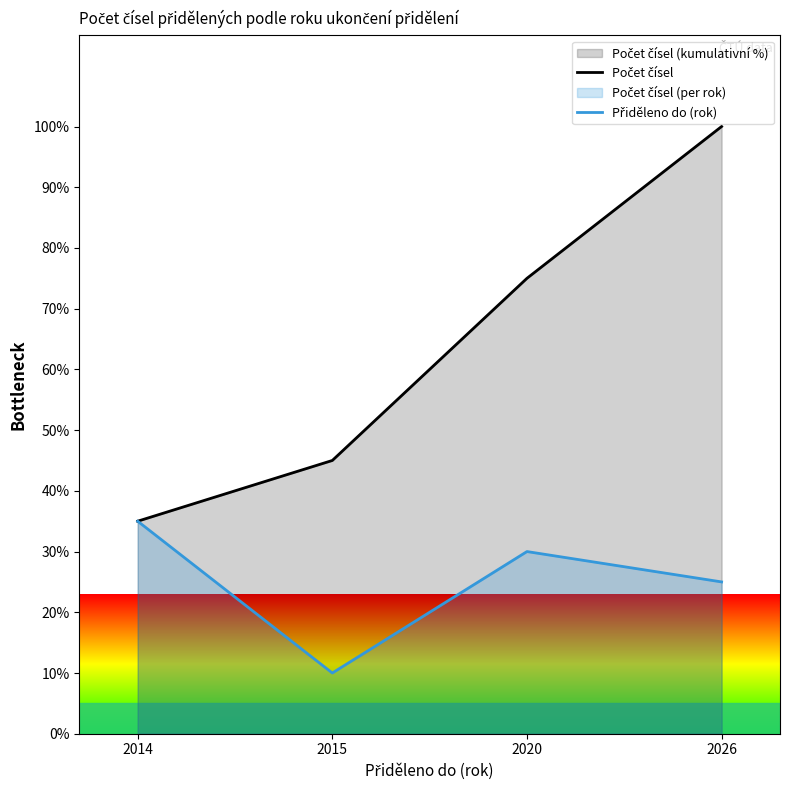

Reading left to right, transcribe all the data shown in this chart.

Počet čísel: 35	45	75	100
Přiděleno do (rok): 35	10	30	25